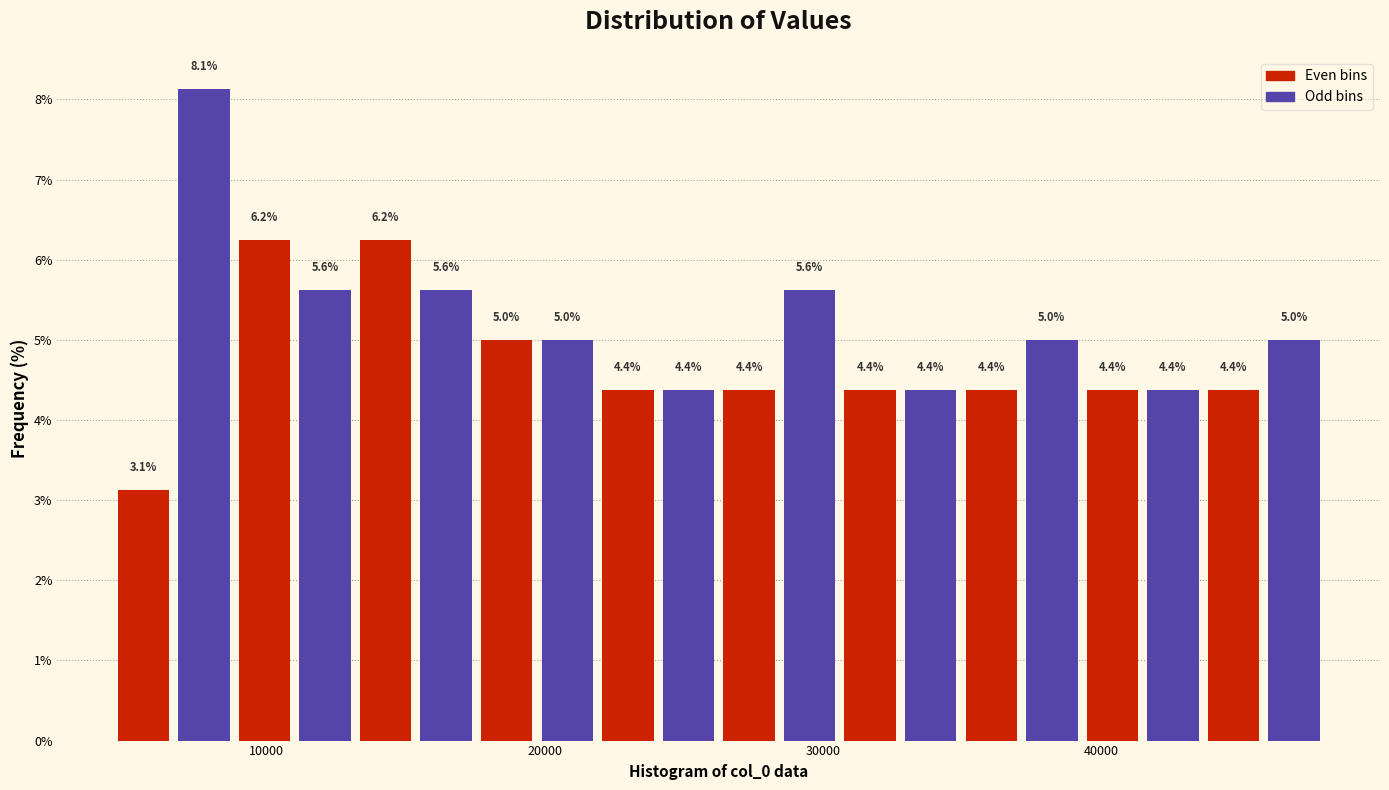

Read against the x-axis, roughly where is the centre of the tallest bar?

8000